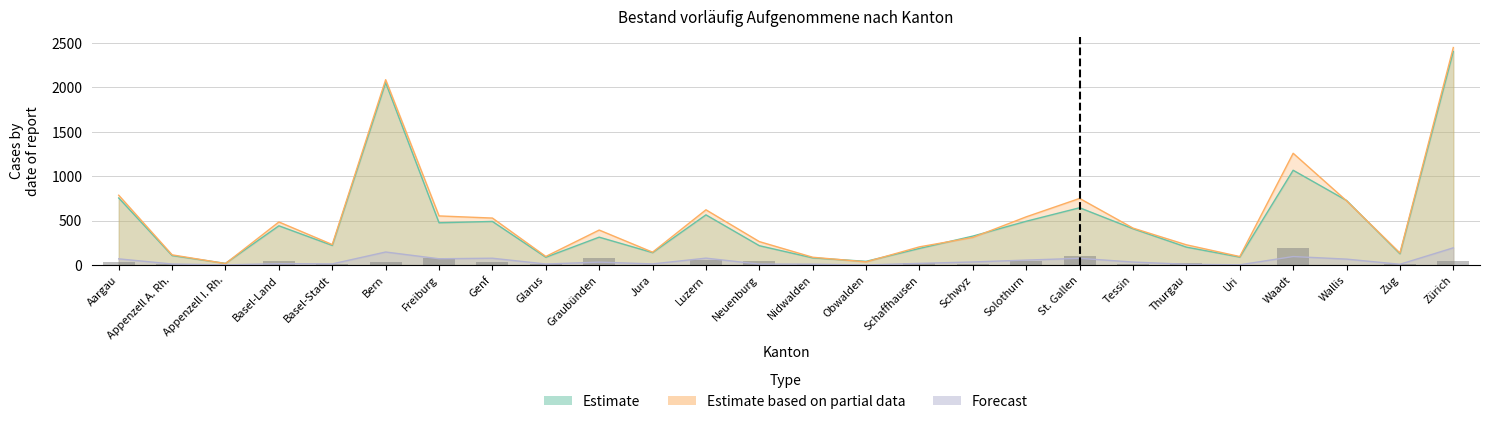

What is the label of the 19th bar from the right?

Genf